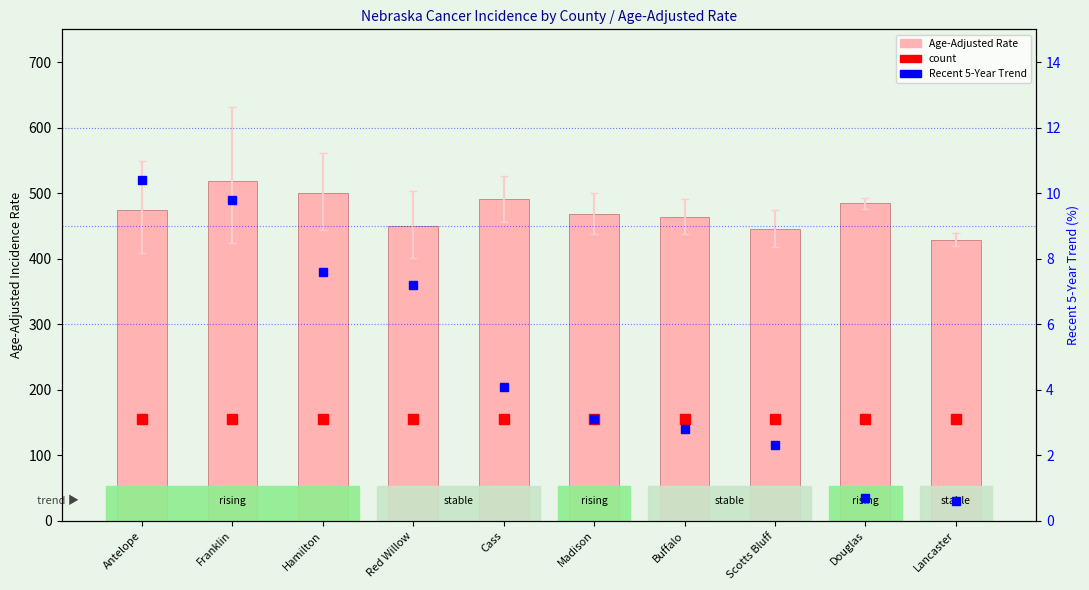

What is the label of the 7th bar from the right?

Red Willow